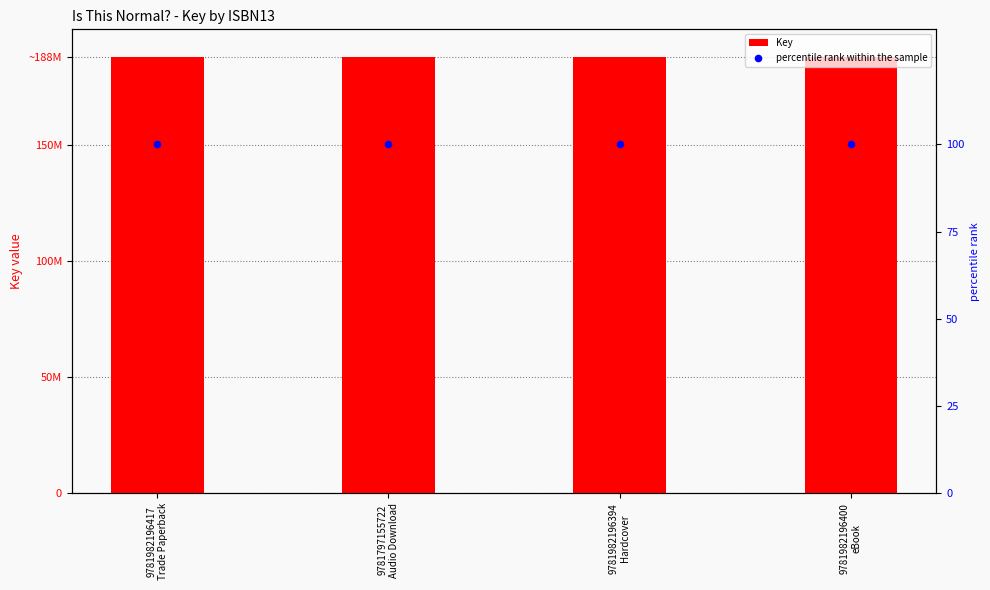

Is the value of Key at 9781982196417
Trade Paperback greater than the value of percentile rank within the sample at 9781982196417
Trade Paperback?

Yes